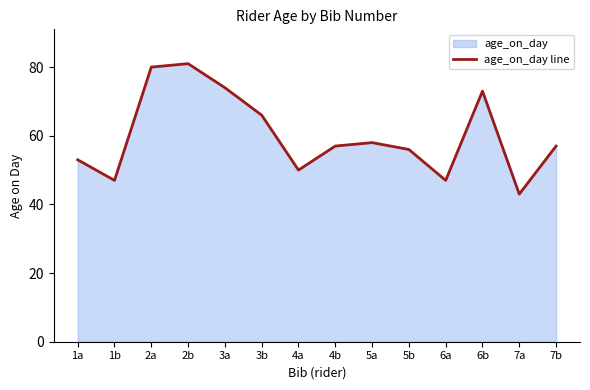

Reading right to left, extract all data points from this chart.

7b=57	7a=43	6b=73	6a=47	5b=56	5a=58	4b=57	4a=50	3b=66	3a=74	2b=81	2a=80	1b=47	1a=53